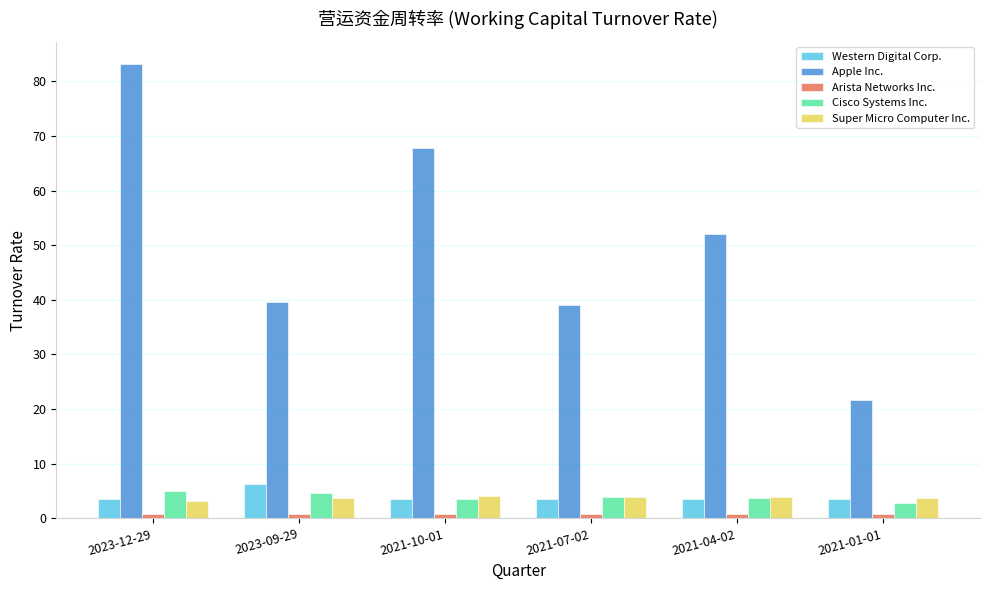

What is the average value of the Apple Inc. series?

50.6